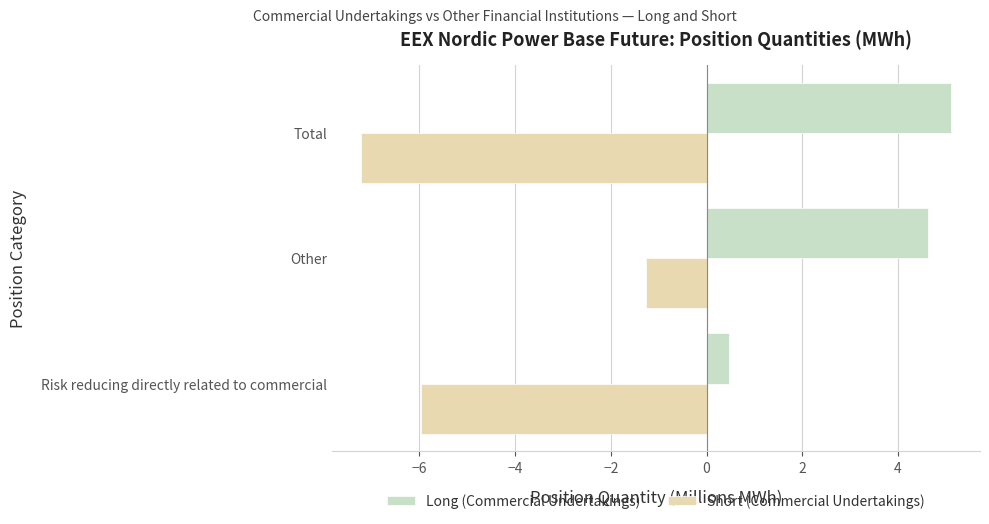

At which category does the chart reach its minimum across all series?

Total